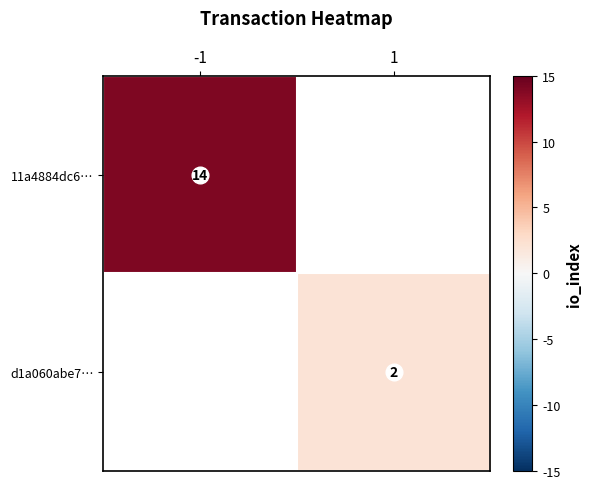

Is the value of 11a4884dc6… at 1 greater than the value of d1a060abe7… at -1?

No